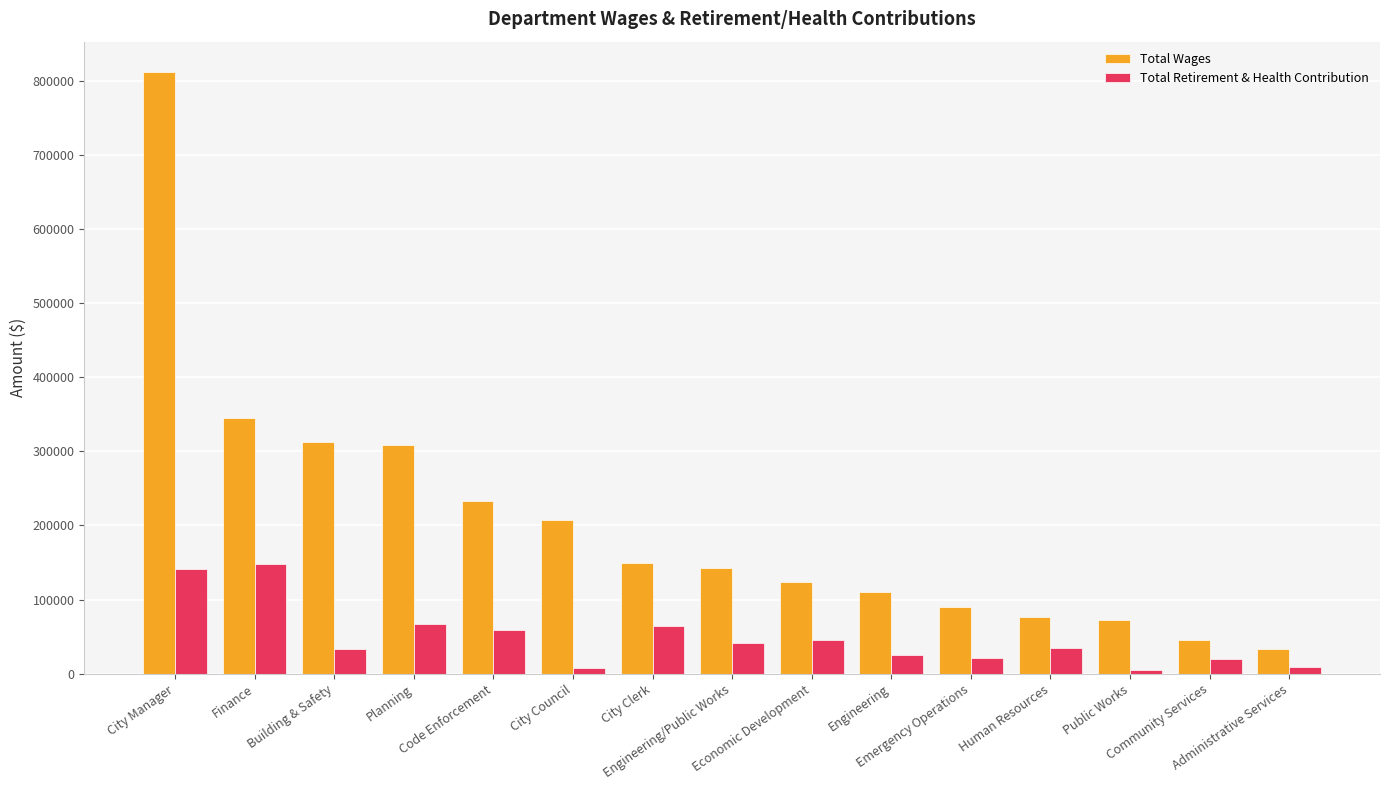

What is the approximate value of Total Wages at Emergency Operations?

90140.0